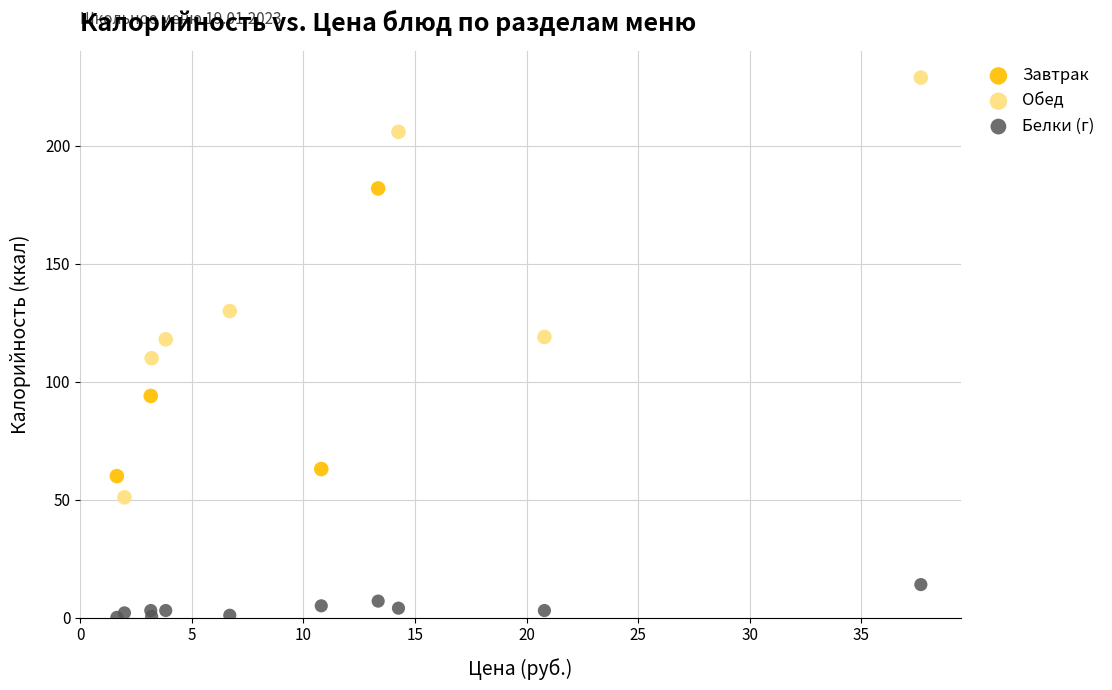

Which series has the largest Y range (max minus min)?

Обед